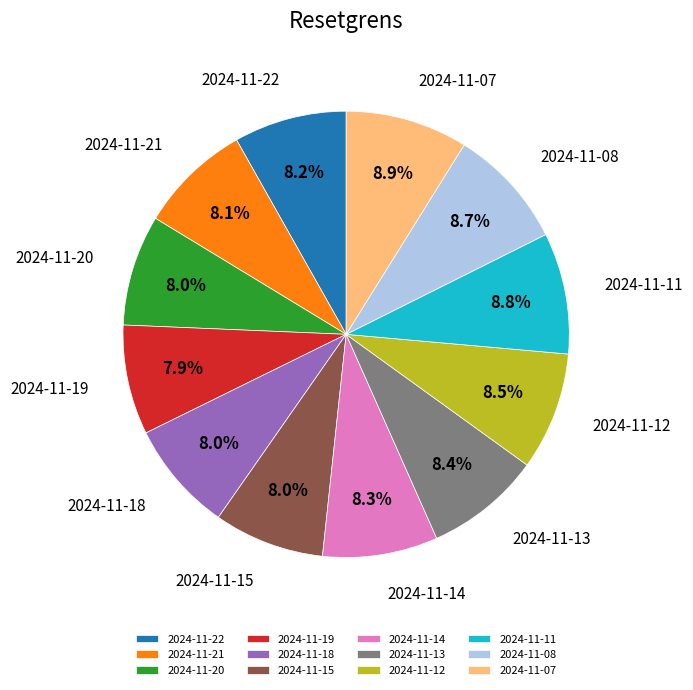

What percentage is NOT represented by 2024-11-22?

91.8%